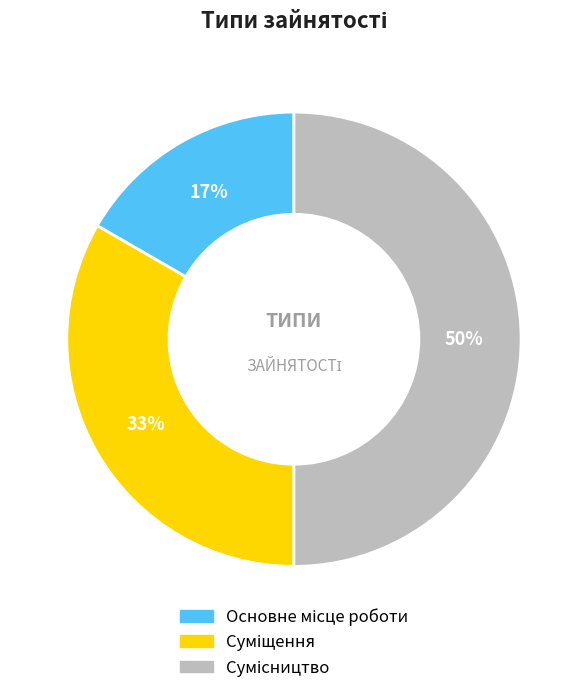

To the nearest percent, what is the average slice percentage?

33%